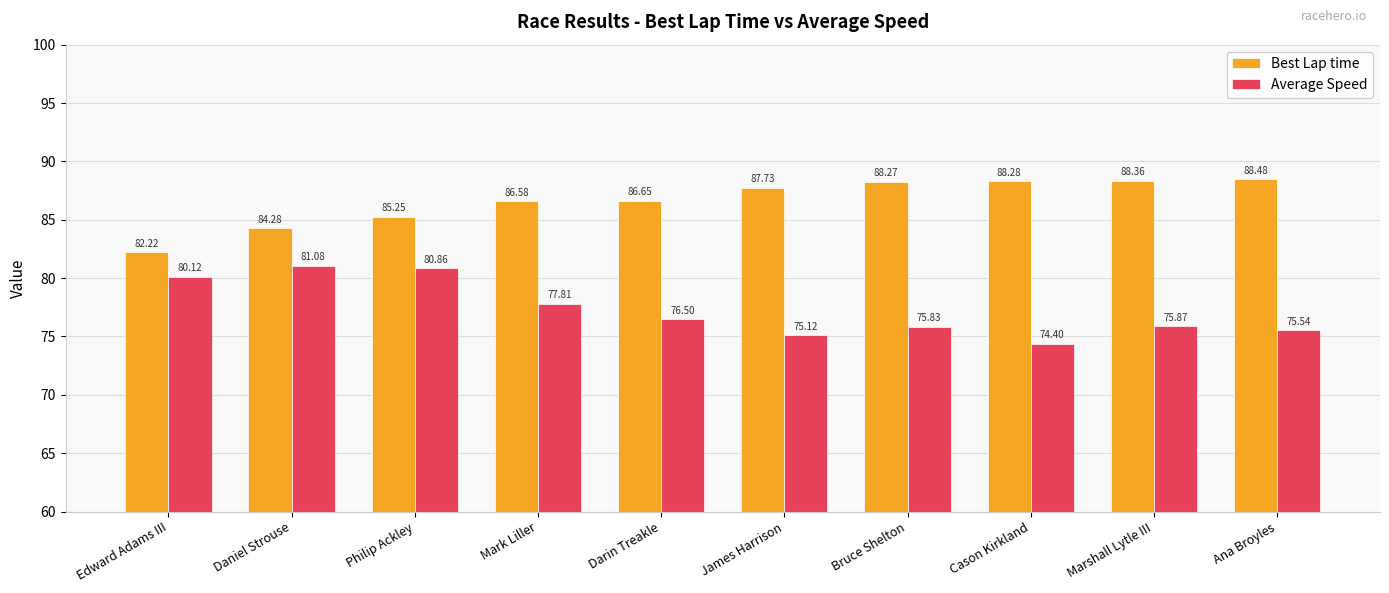

Is it true that Average Speed equals 74.4 at Cason Kirkland?

True